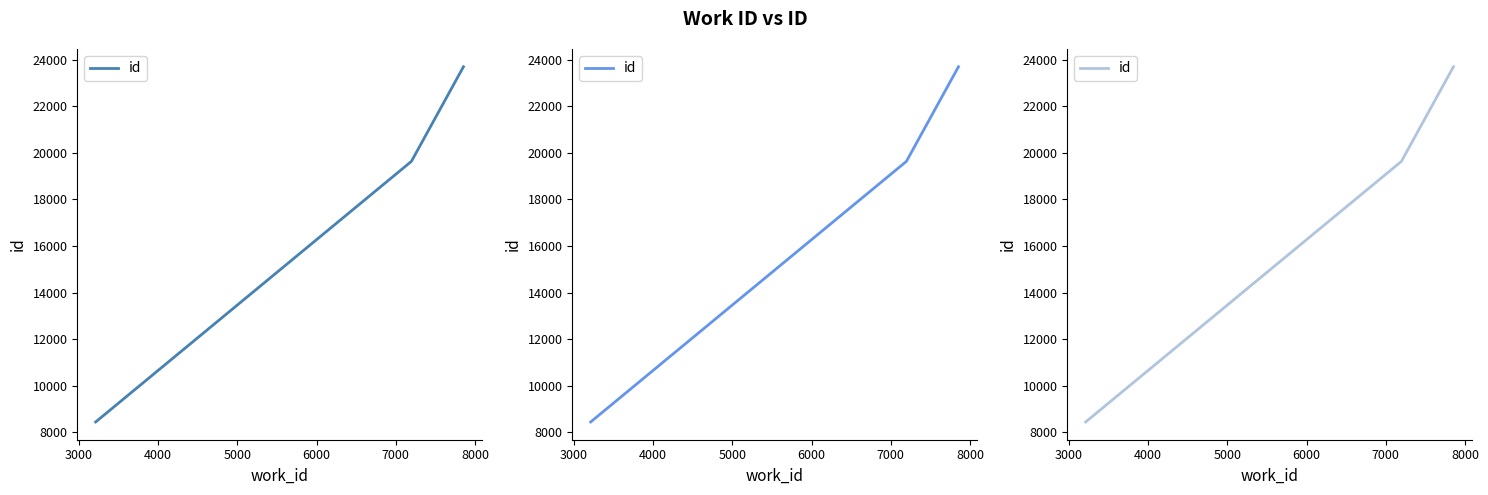

Is this an area chart (filled region under the line)?

No